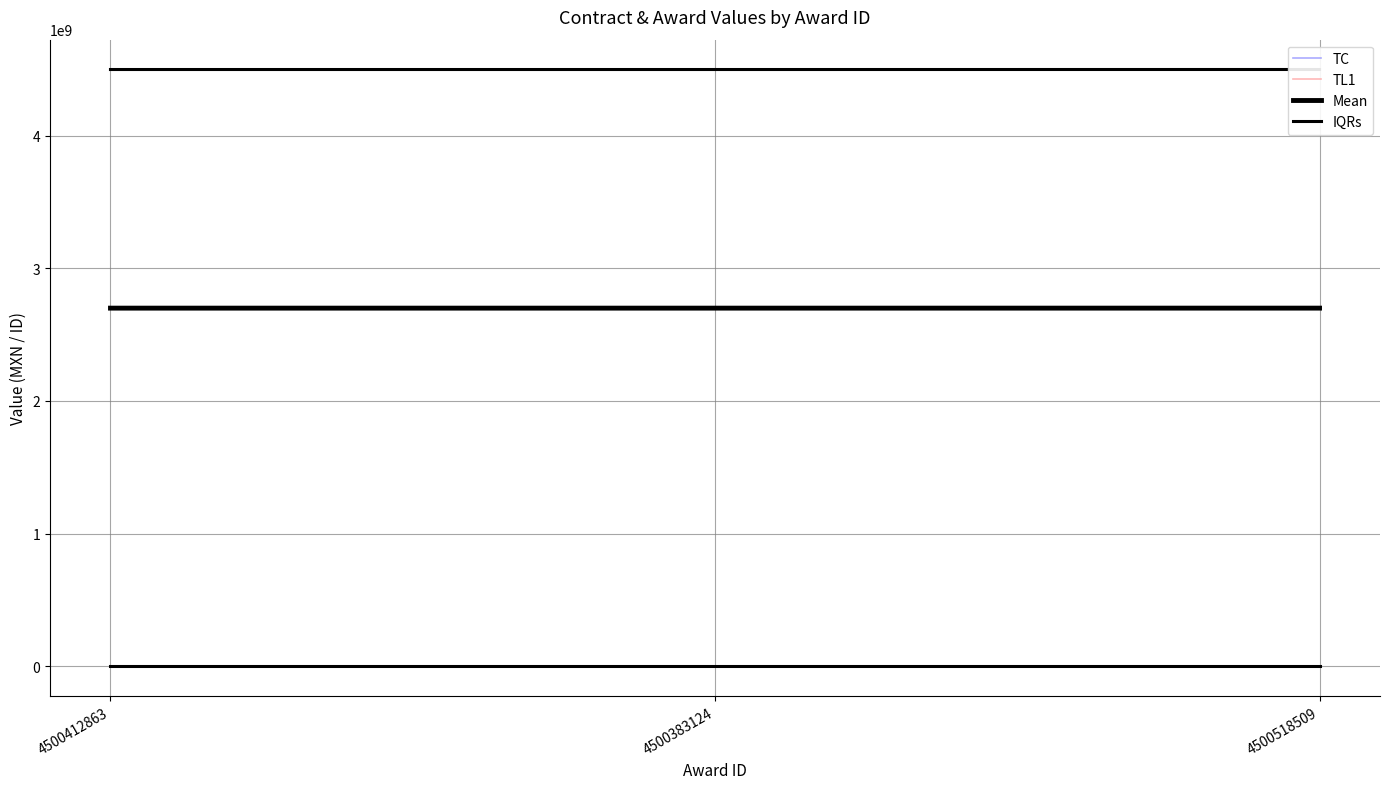

How many values in the contracts.value.amount series exceed 1185?

1